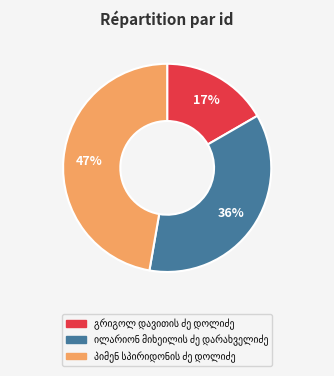

To the nearest percent, what is the average slice percentage?

33%